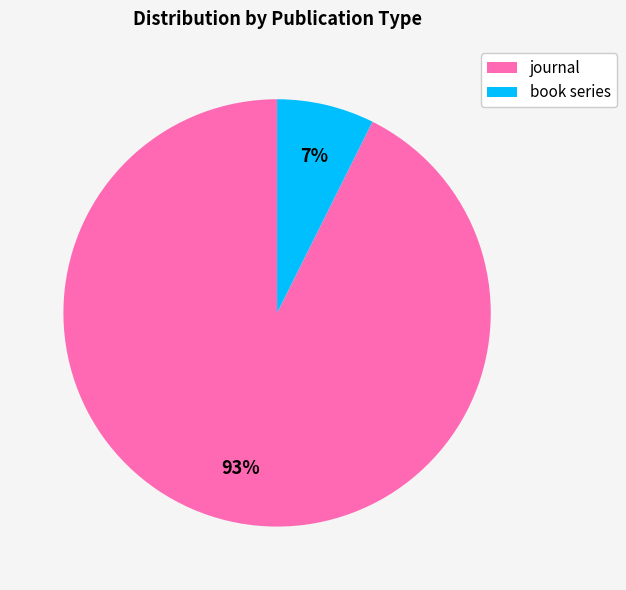

Between book series and journal, which is larger?

journal